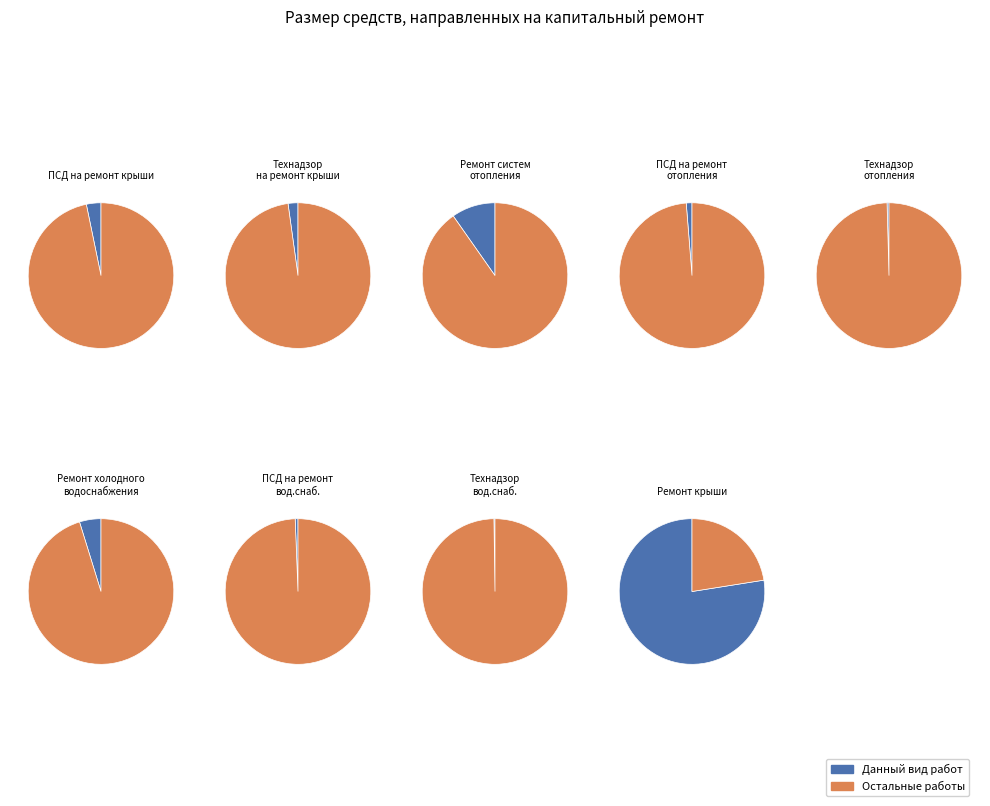

Approximately how many times larger is the value at Технадзор на ремонт крыши compared to Технадзор на ремонт систем отопления?

5.1